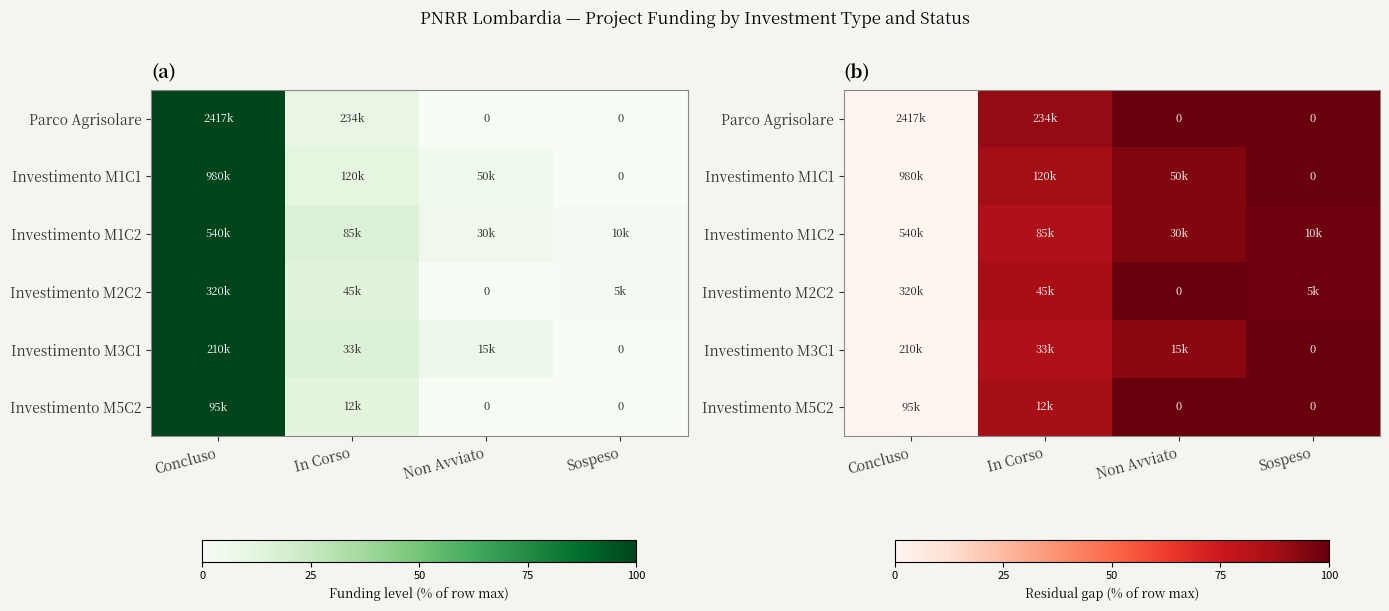

What is the greatest value displayed?

100.0